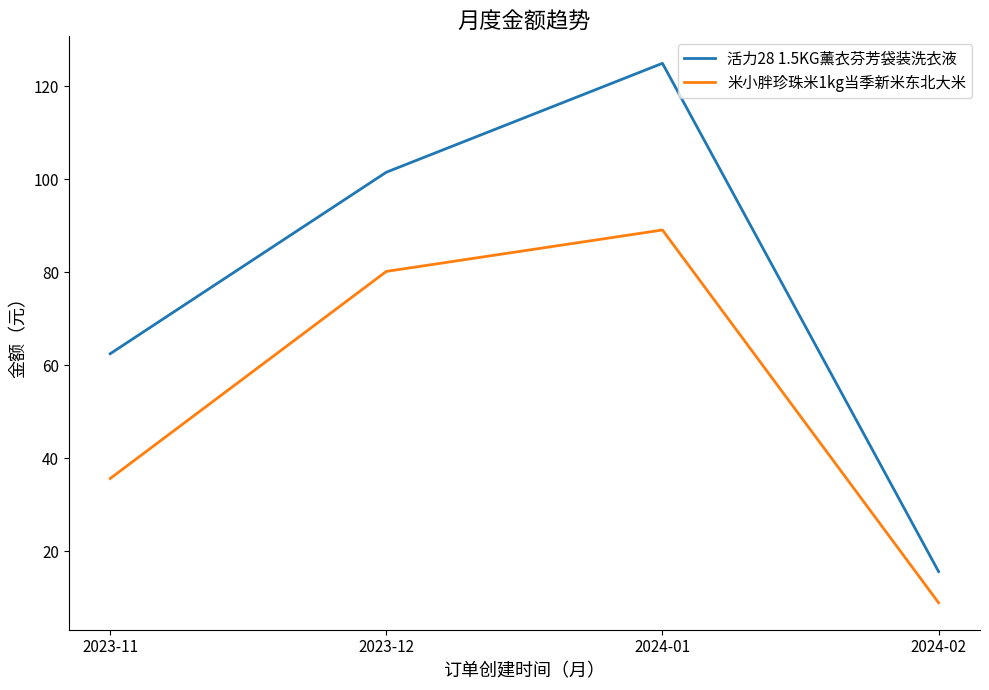

The value of 米小胖珍珠米1kg当季新米东北大米 at 2024-02 is 8.9. True or false?

True